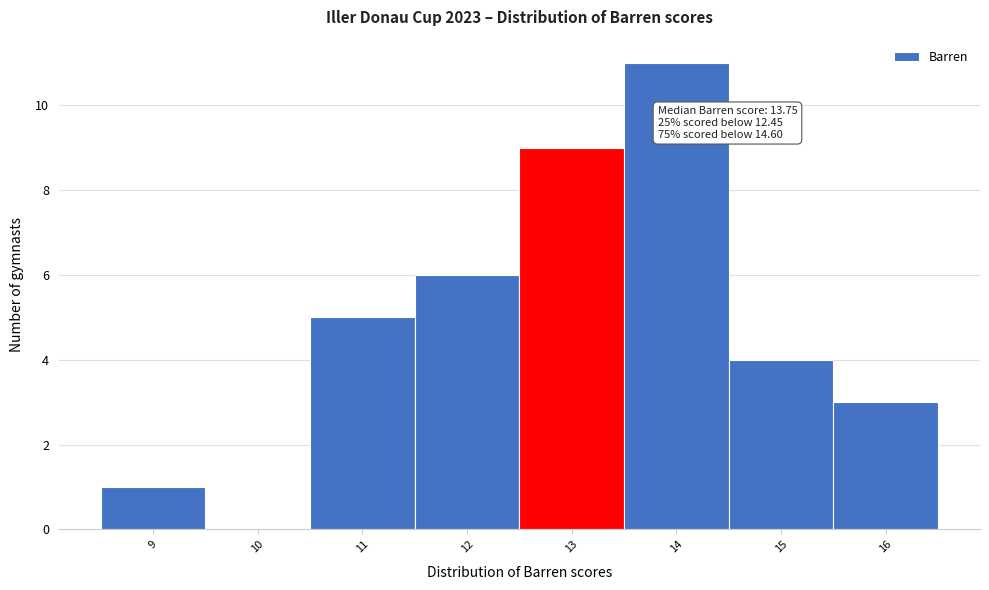

Reading left to right, what are all the values shown in this chart?

9=1	10=0	11=5	12=6	13=9	14=11	15=4	16=3